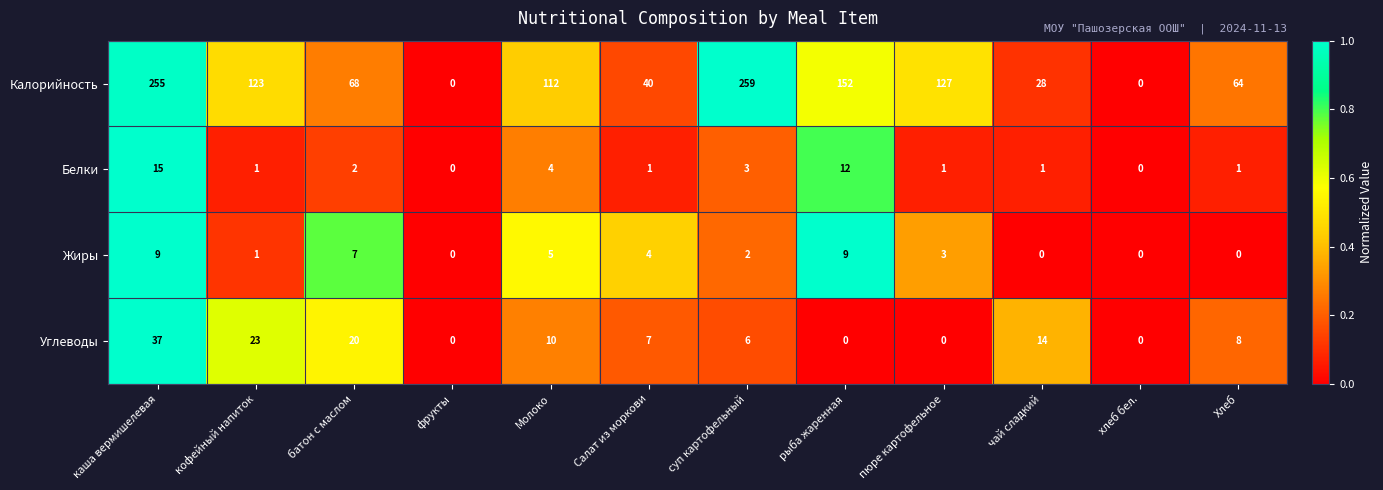

What is the sum of all Калорийность values?

1228